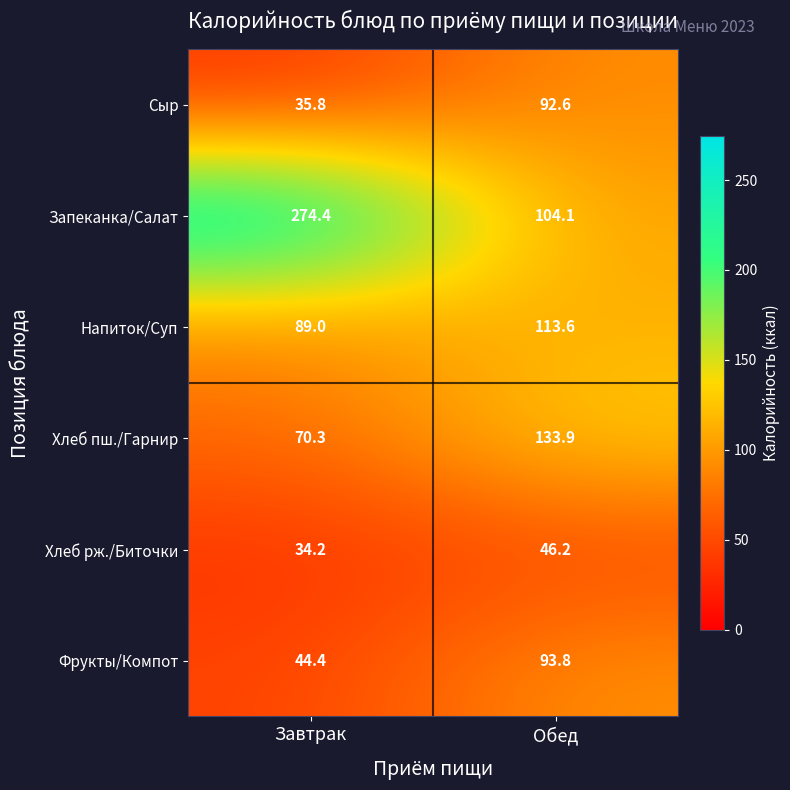

What is the maximum value shown in the chart?

274.4